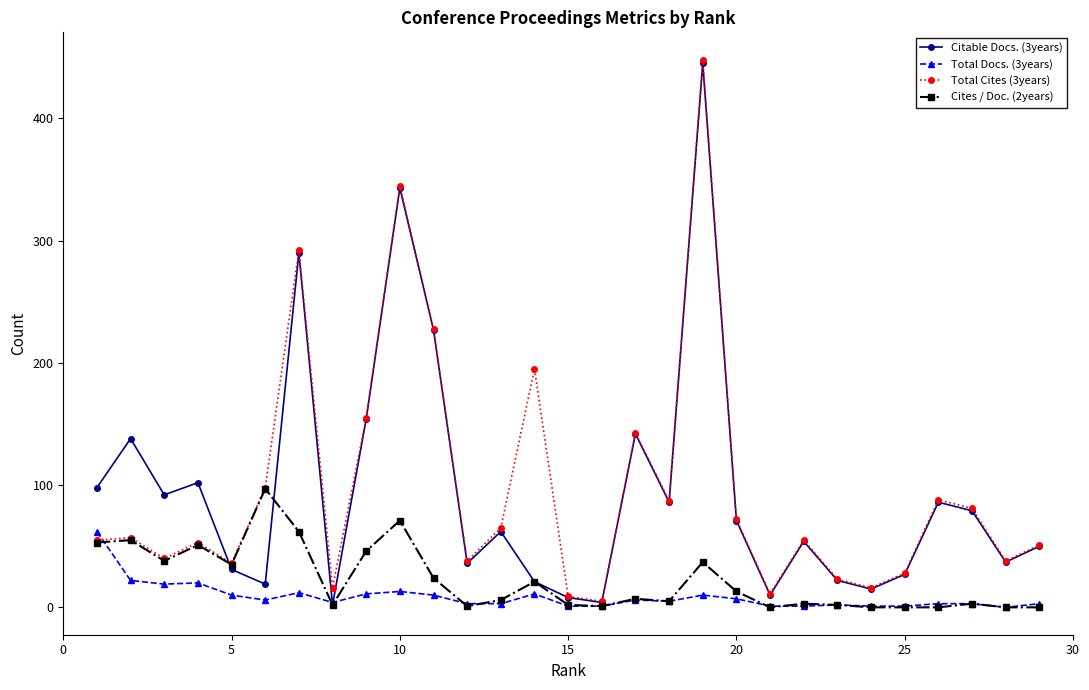

At how many categories does at least one series exceed 161?

5